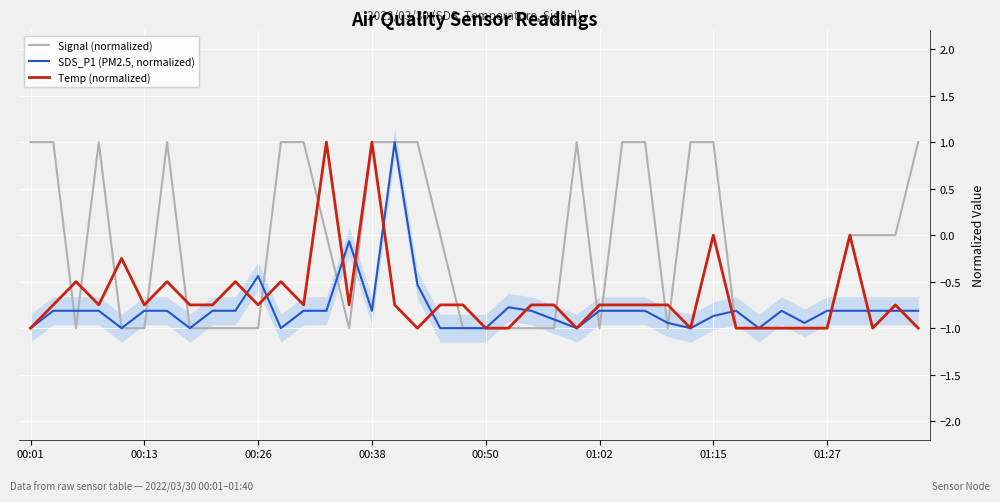

What is the value of the Temp (normalized) point at the 10th from the left?

-0.5